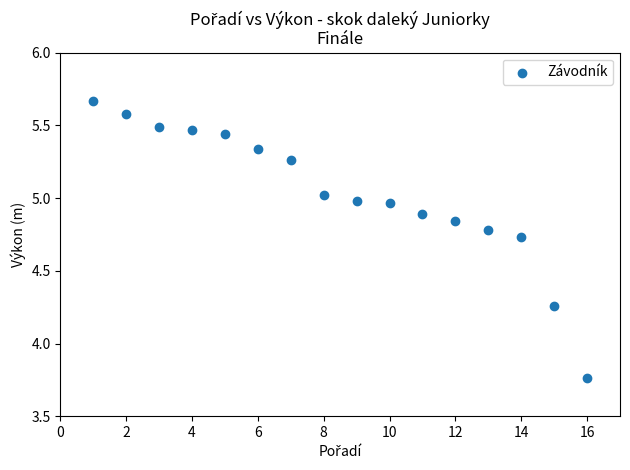

What is the range of Y values (max minus min)?

1.9